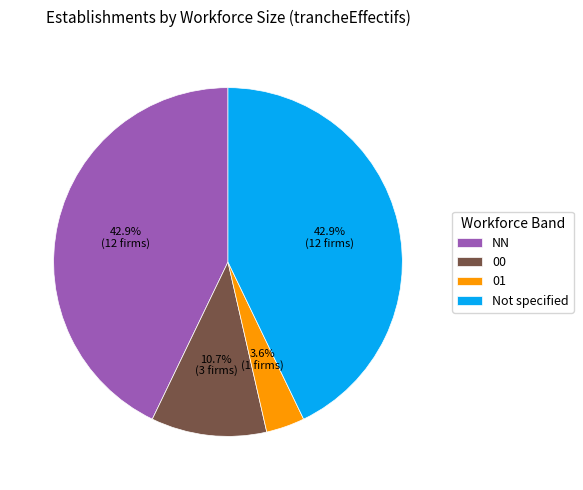

Which has a higher value, 01 or 00?

00